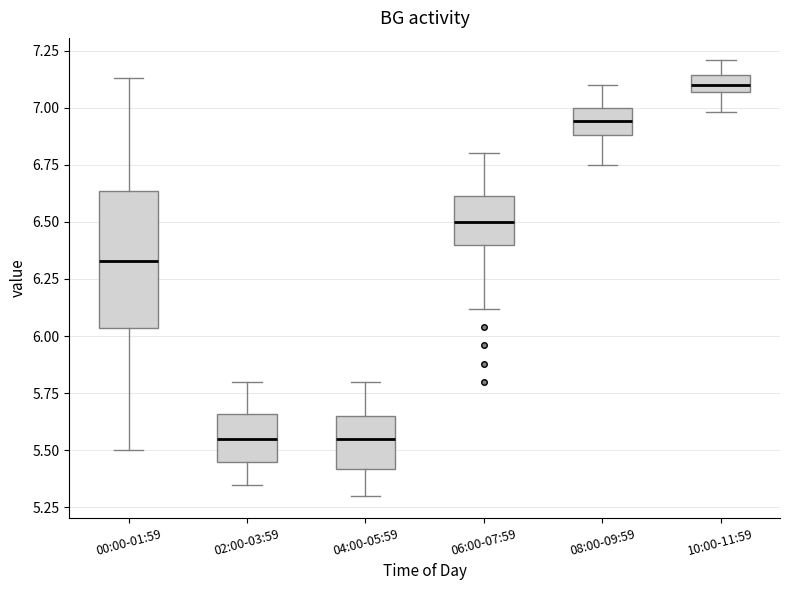

Where is the upper edge of the box for 04:00-05:59 on the y-axis? The values are not printed on the chart, so give them approximately, as read against the axis.

5.65